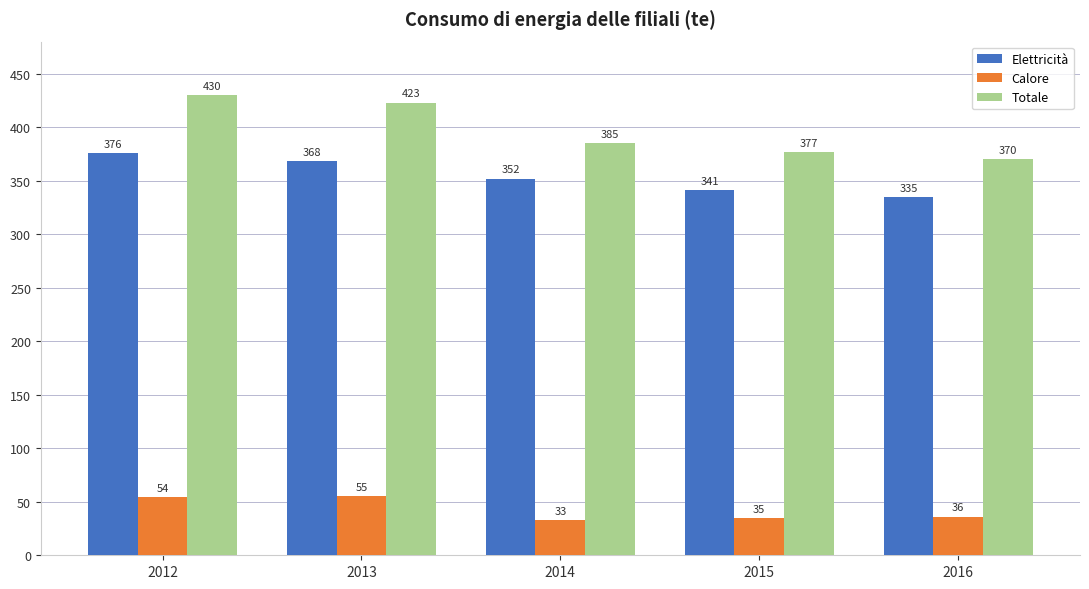

How many data points in Totale are less than 385?

2